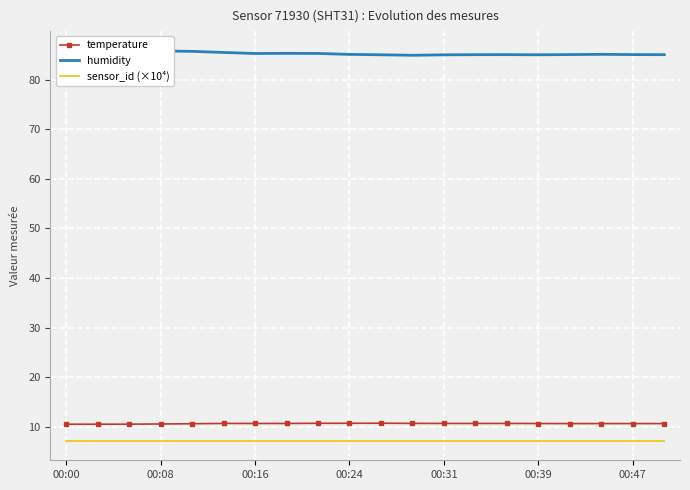

True or false: sensor_id (×10⁴) has more than 0 interior local peaks.

False